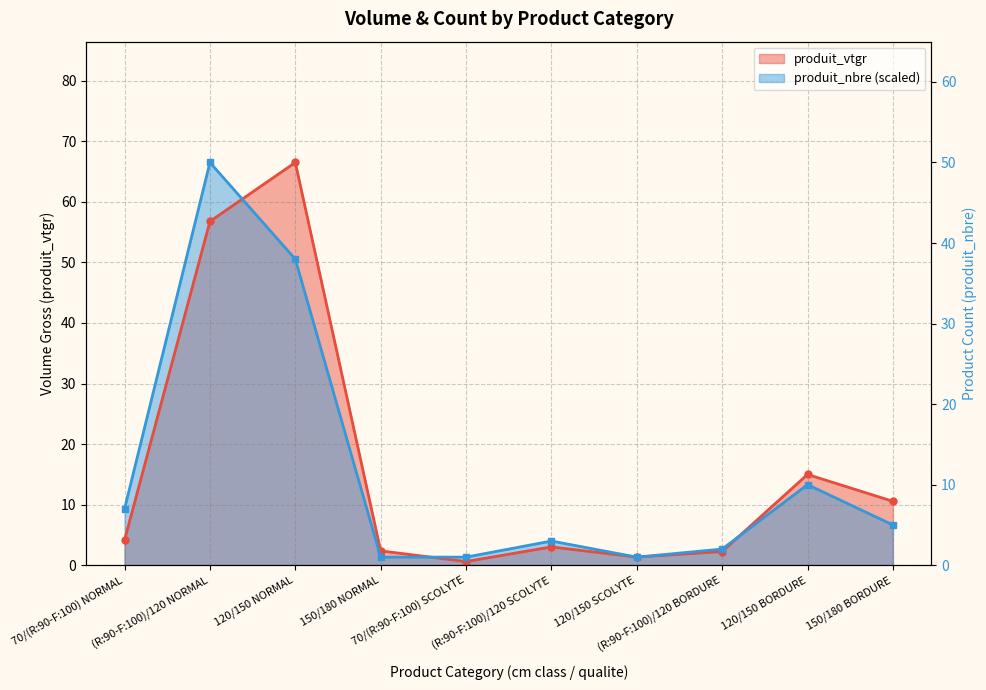

Between 120/150 NORMAL and 70/(R:90-F:100) SCOLYTE, which is larger?

120/150 NORMAL